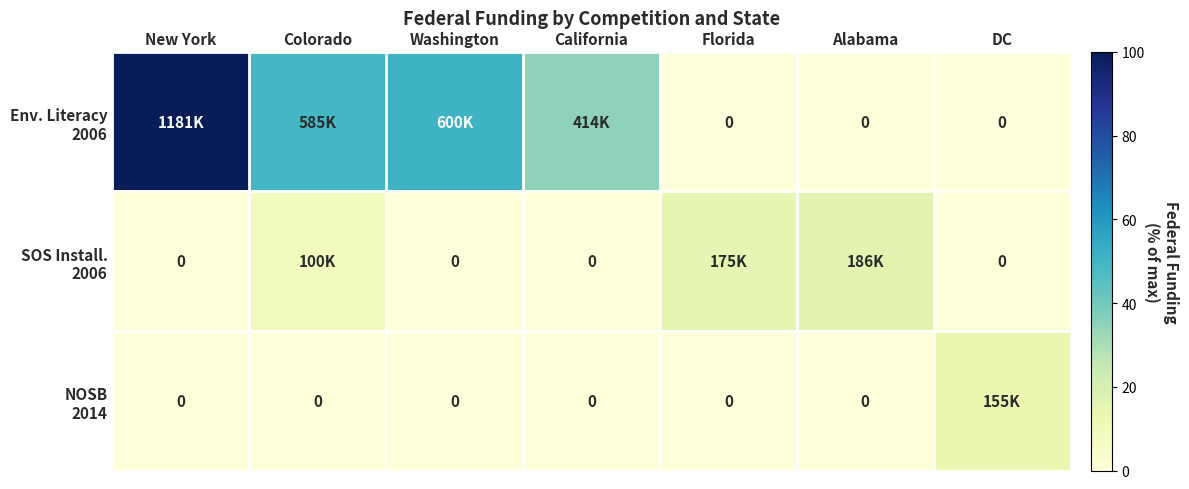

Which series has the widest spread of values?

Env. Literacy 2006